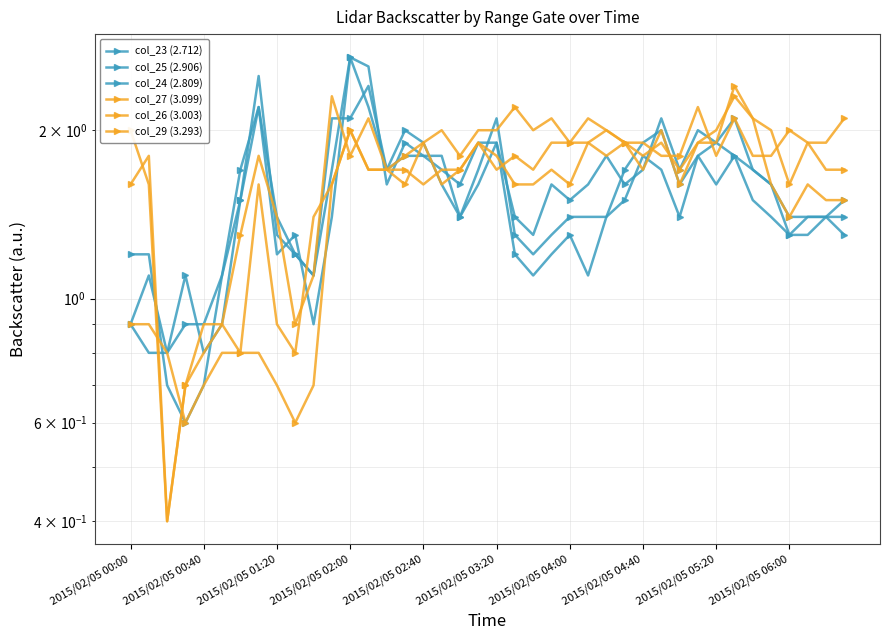

What is the sum of the col_27 (3.099) values at 10 and 21?

3.2